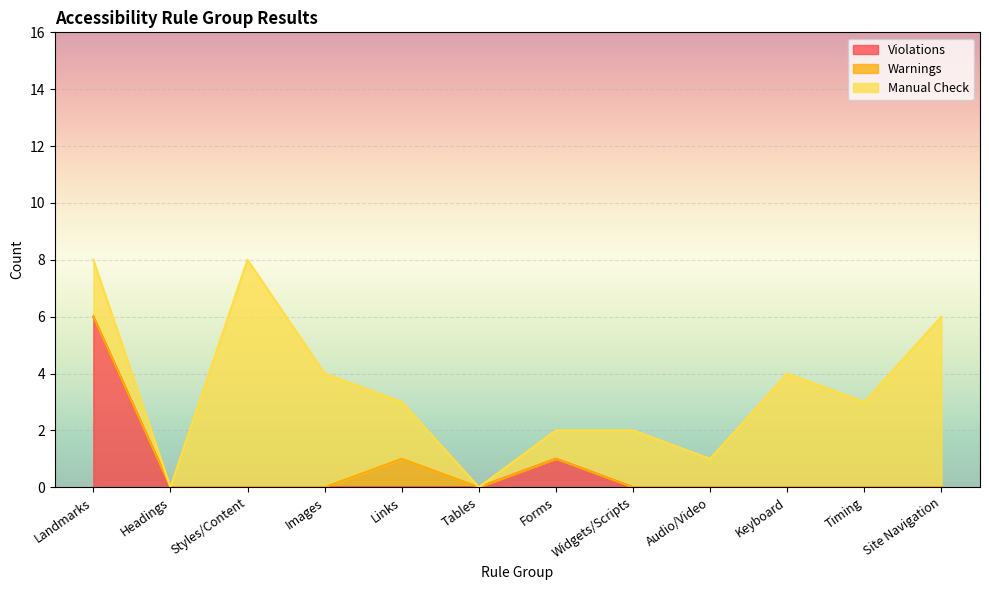

Rank the series by their average value, from lowest to highest.

Warnings, Violations, Manual Check